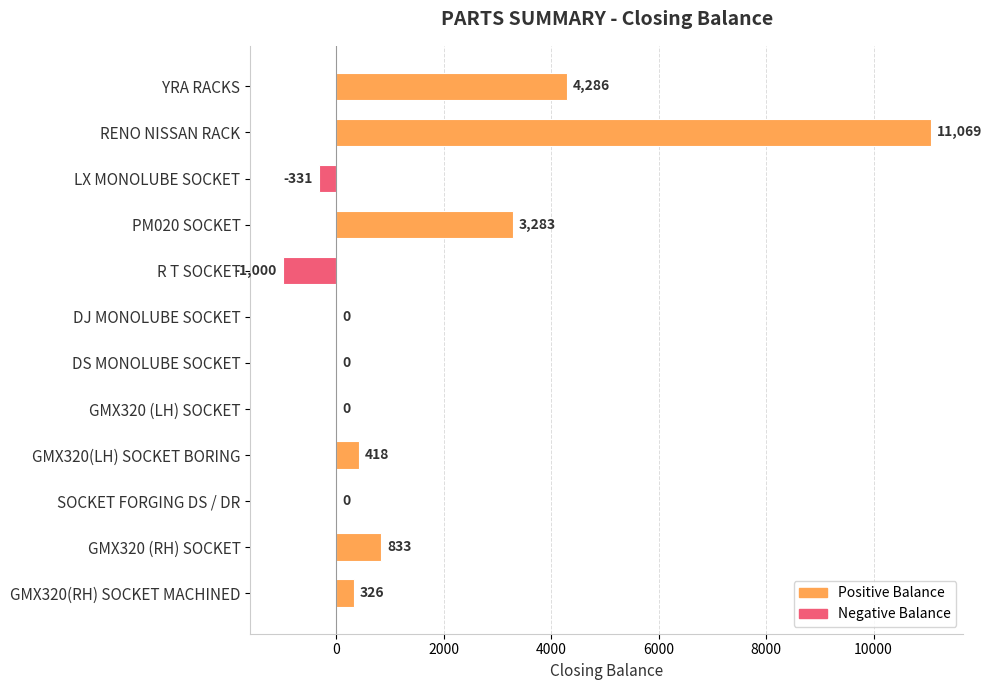

The value at R T SOCKET is -1467. True or false?

False